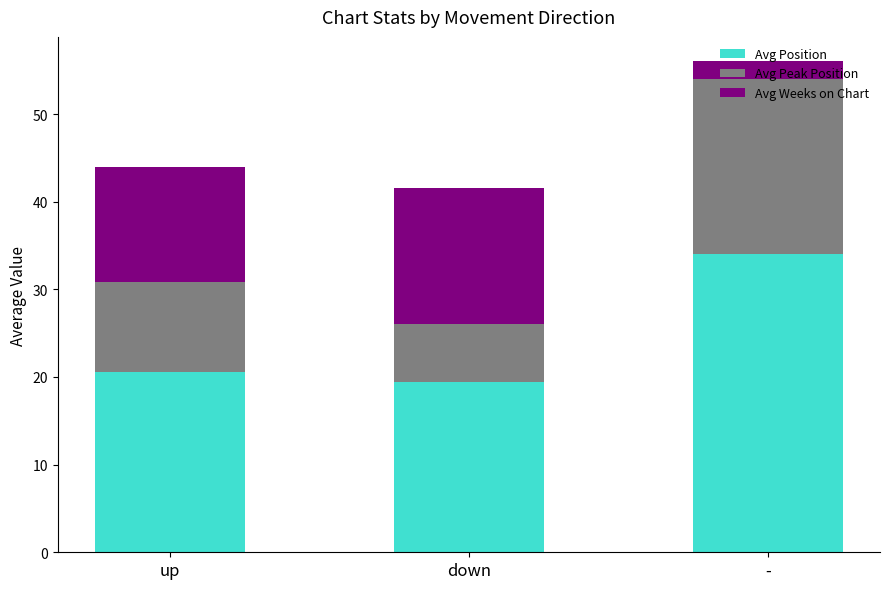

What is the sum of all Avg Position values?

74.0